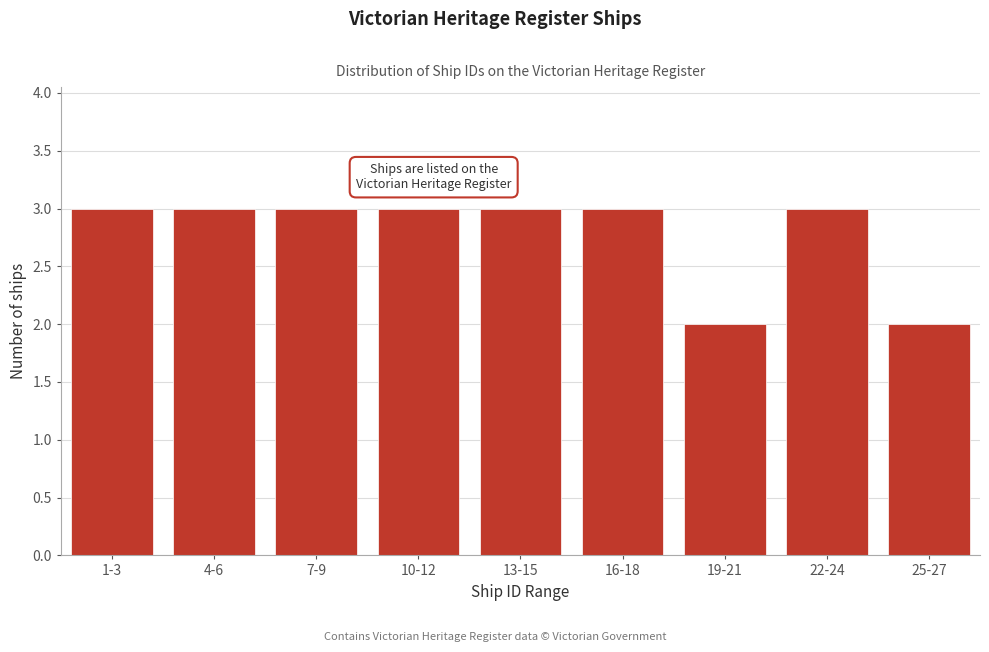

Reading left to right, extract all data points from this chart.

3	3	3	3	3	3	2	3	2